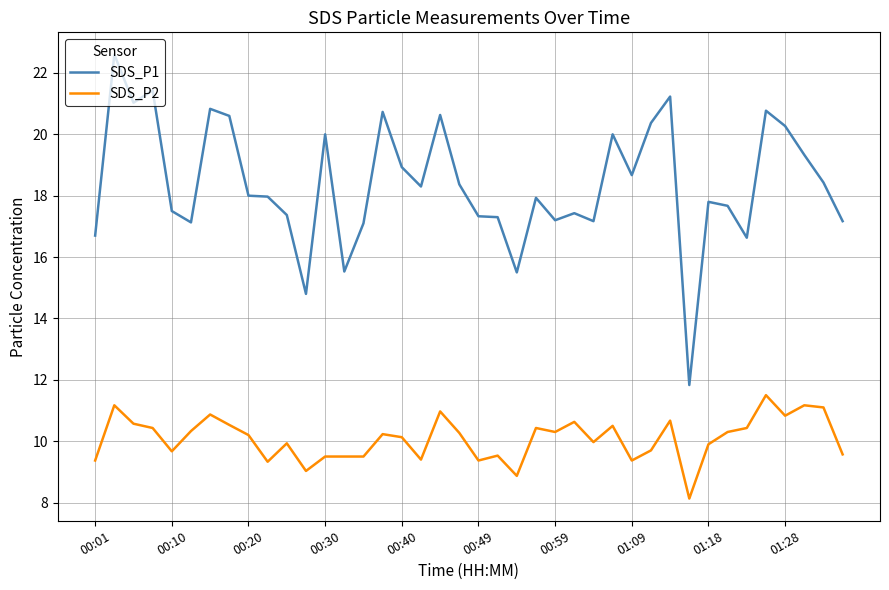

True or false: SDS_P1 and SDS_P2 intersect in this chart.

False